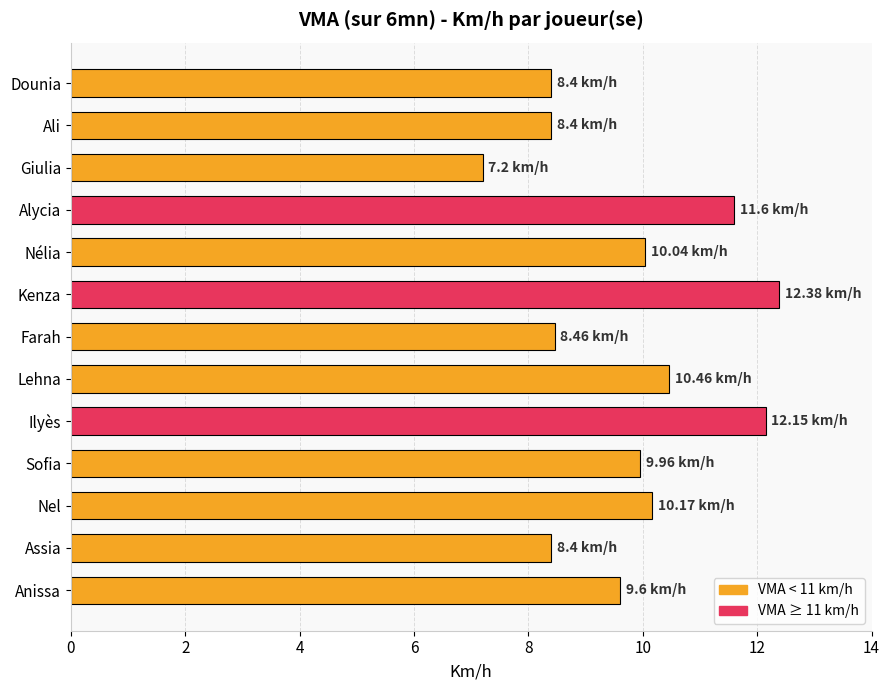

What is the change in value from Nélia to Dounia?

-1.6